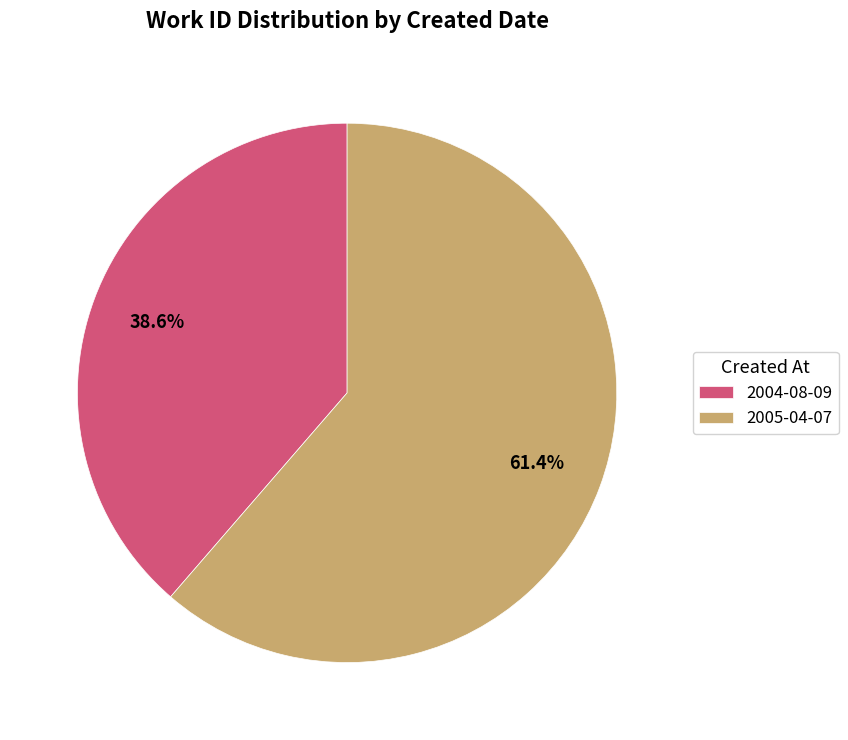

Count the number of slices in the pie.

2